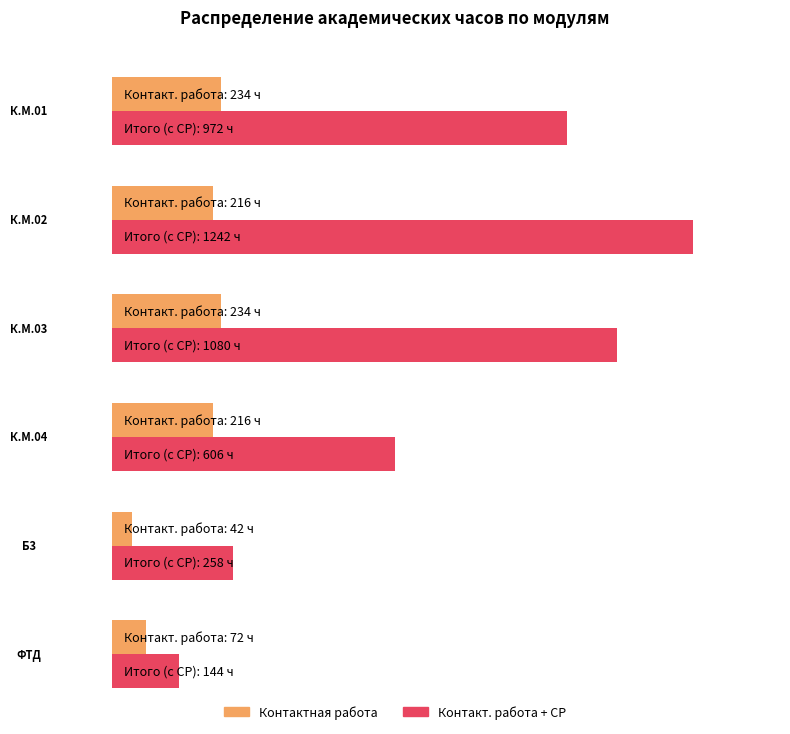

At which label is СР closest to 549?

К.М.04